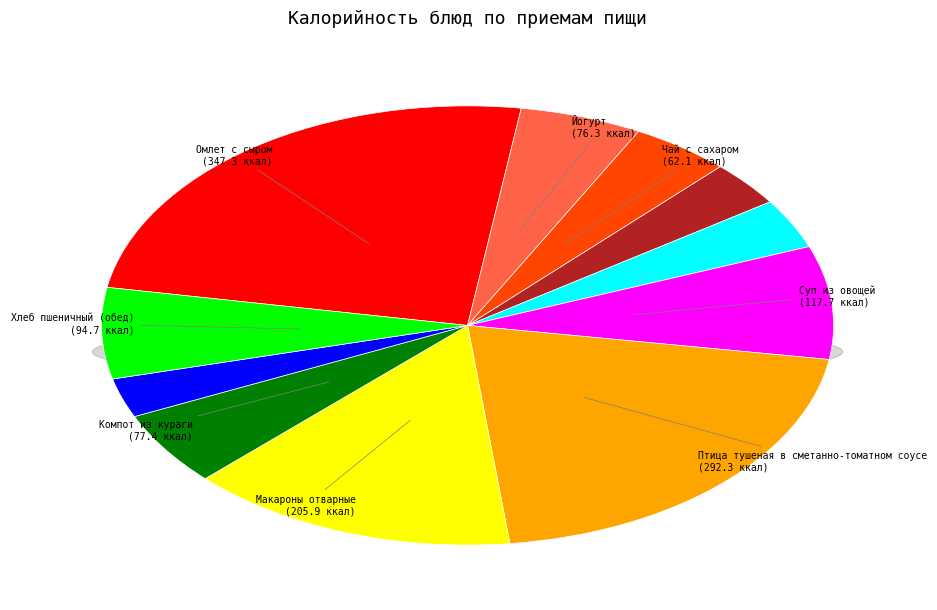

To the nearest percent, what is the difference between the Хлеб пшеничный (обед) and Хлеб пшеничный (завтрак) slice percentages?

3%